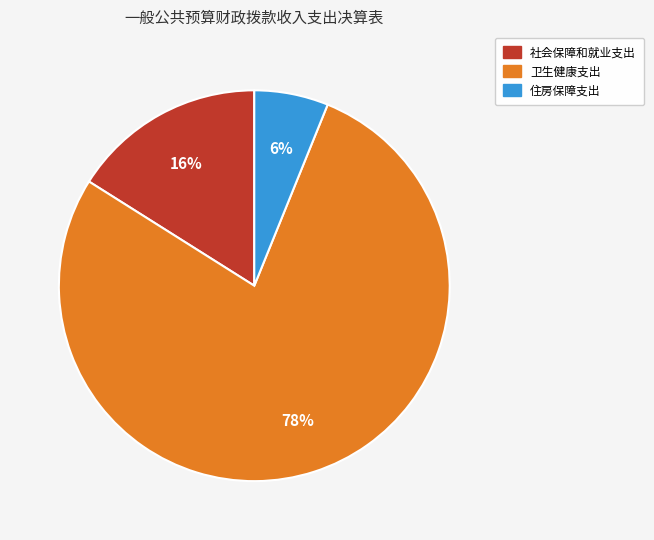

Is it true that 社会保障和就业支出 is 26% of the pie?

False